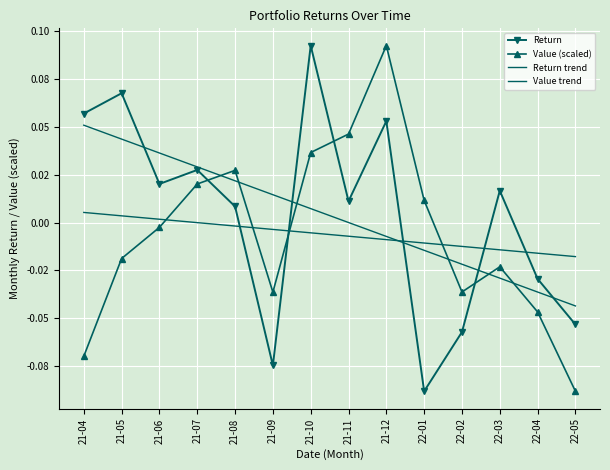

Is the value of Return at 21-04 greater than the value of Value trend at 21-08?

Yes